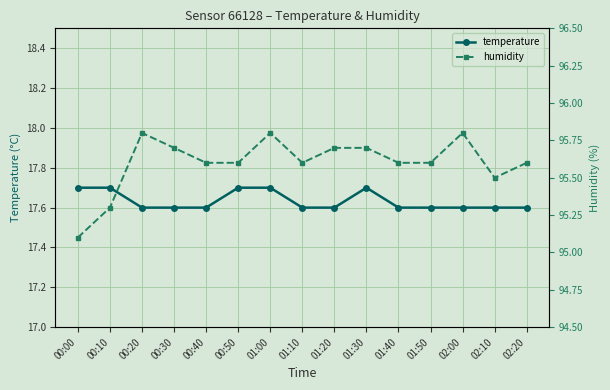

List the series in order of their peak value, highest first.

humidity, temperature